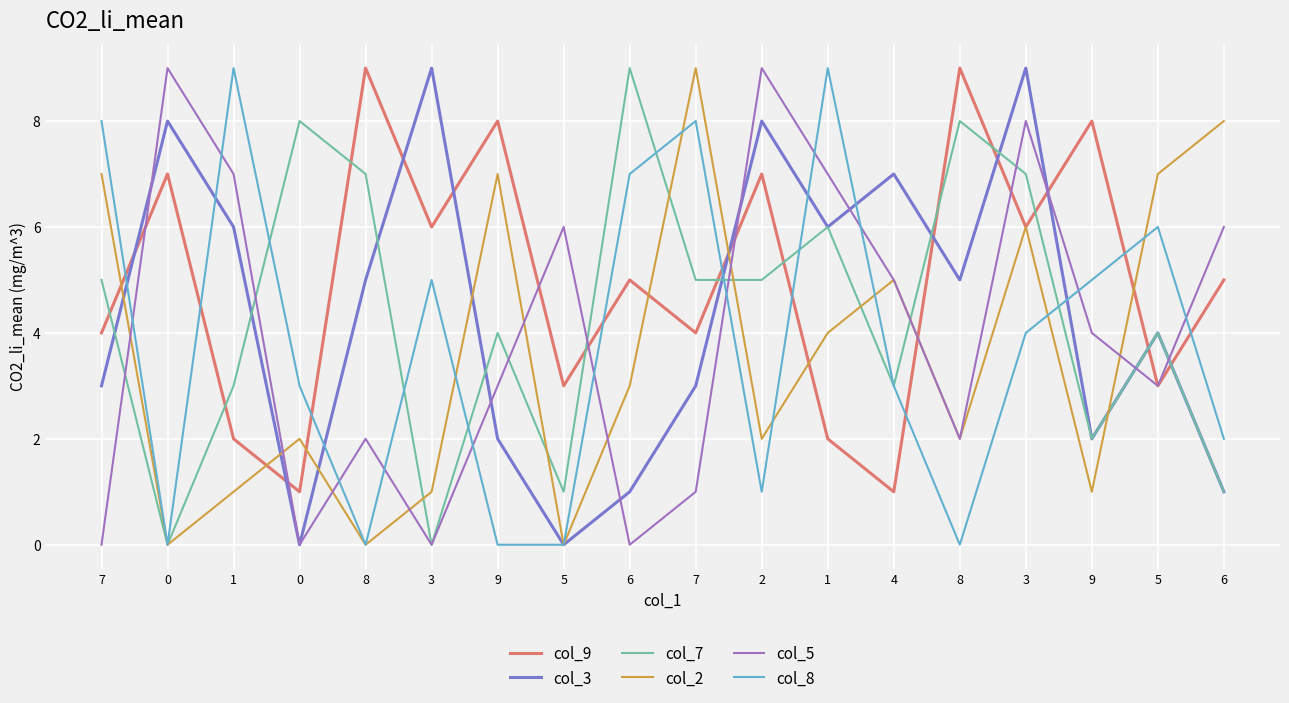

What is the sum of the col_5 values at 8 and 5?

5